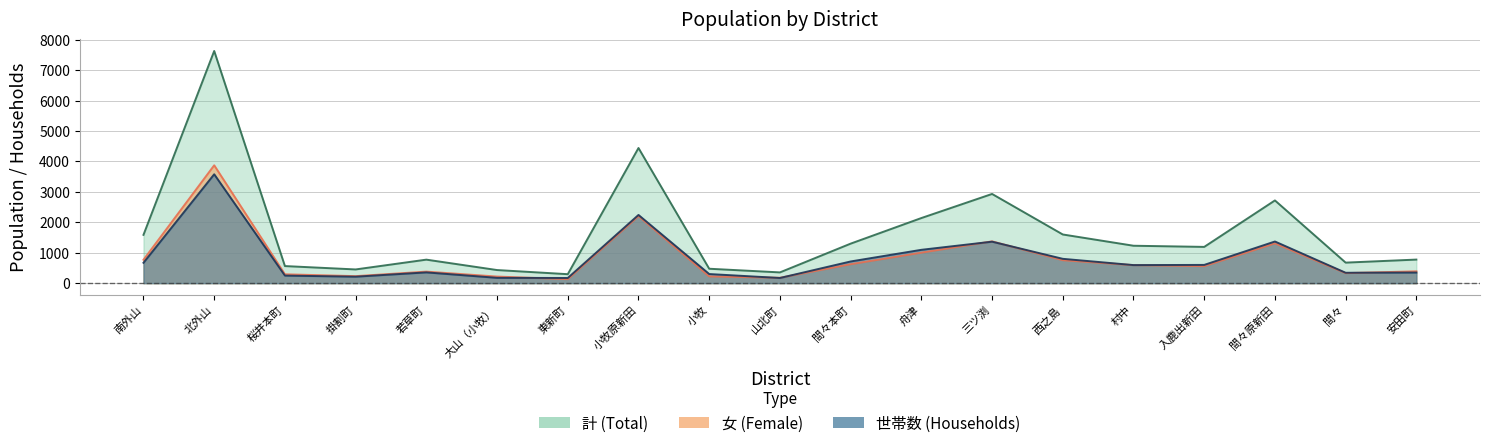

What is the minimum value for 計?

295